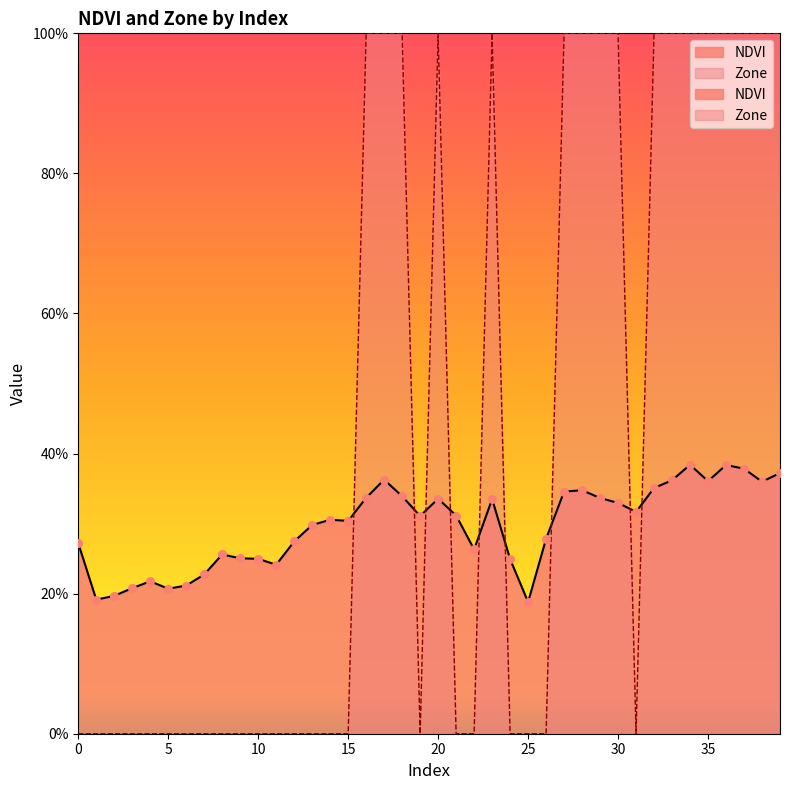

Which series reaches the maximum Y coordinate?

Zone